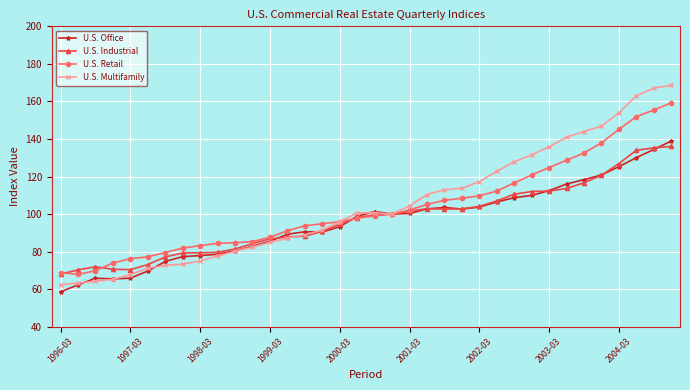

What is the maximum value shown in the chart?

168.6